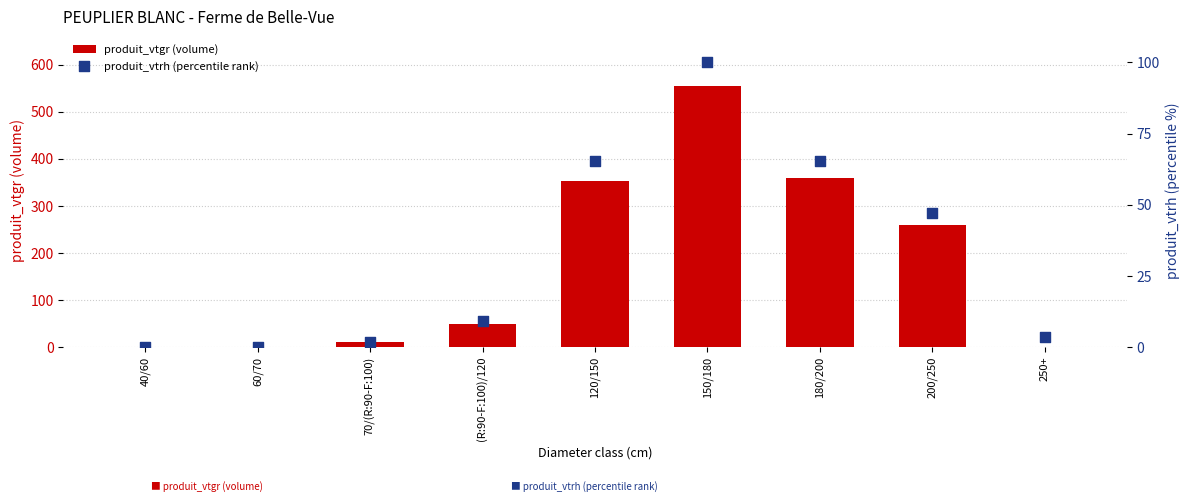

What are all the series names shown in the legend?

produit_vtgr (volume), produit_vtrh (percentile rank)